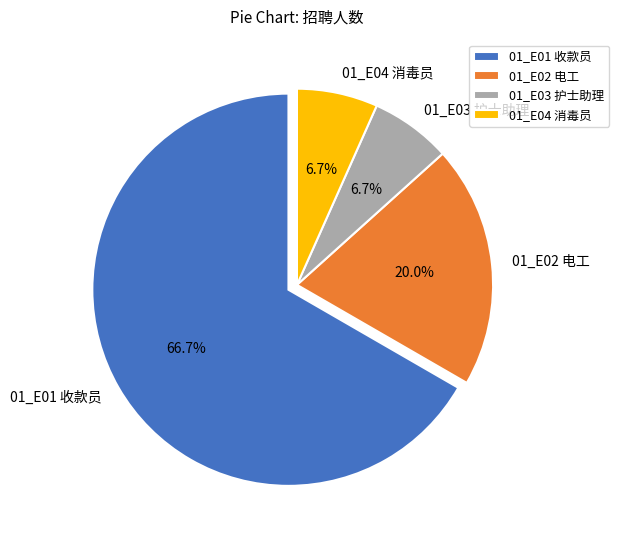

What is the largest slice in the pie chart?

01_E01 收款员